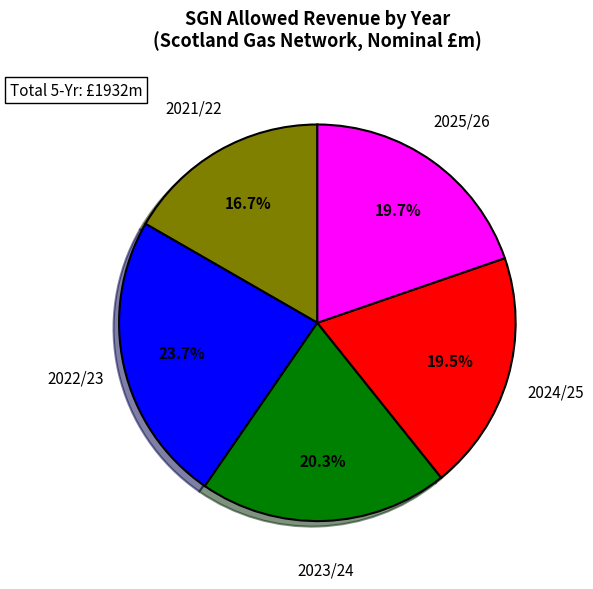

Is there a majority slice in this chart?

No